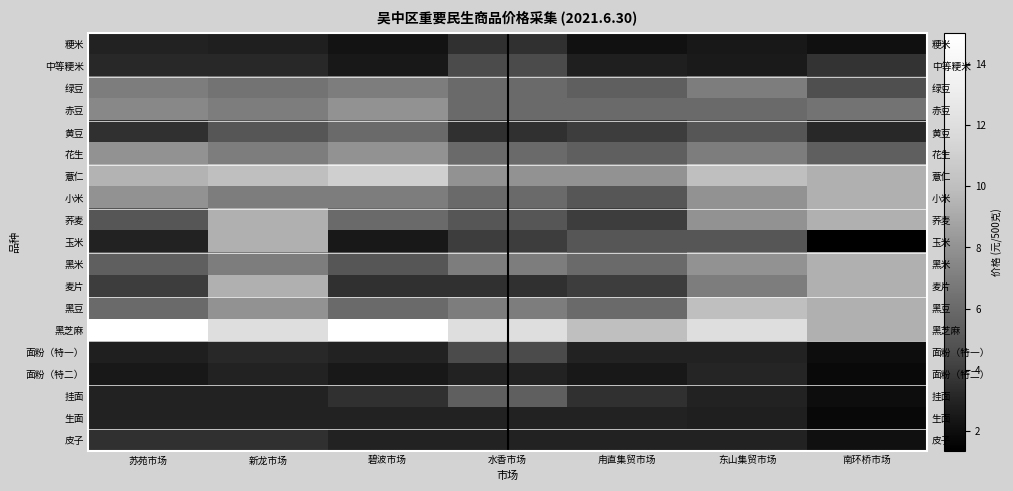

The 黑豆 series shows 10.0 at 东山集贸市场. True or false?

True